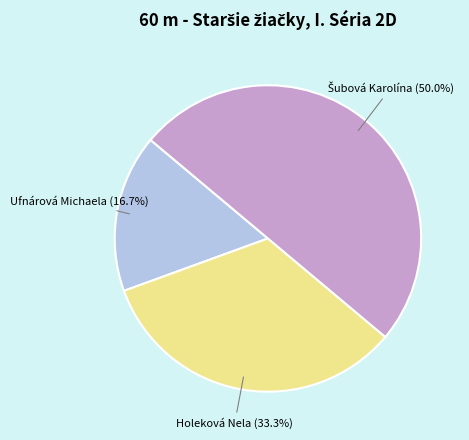

How many segments does this pie chart have?

3